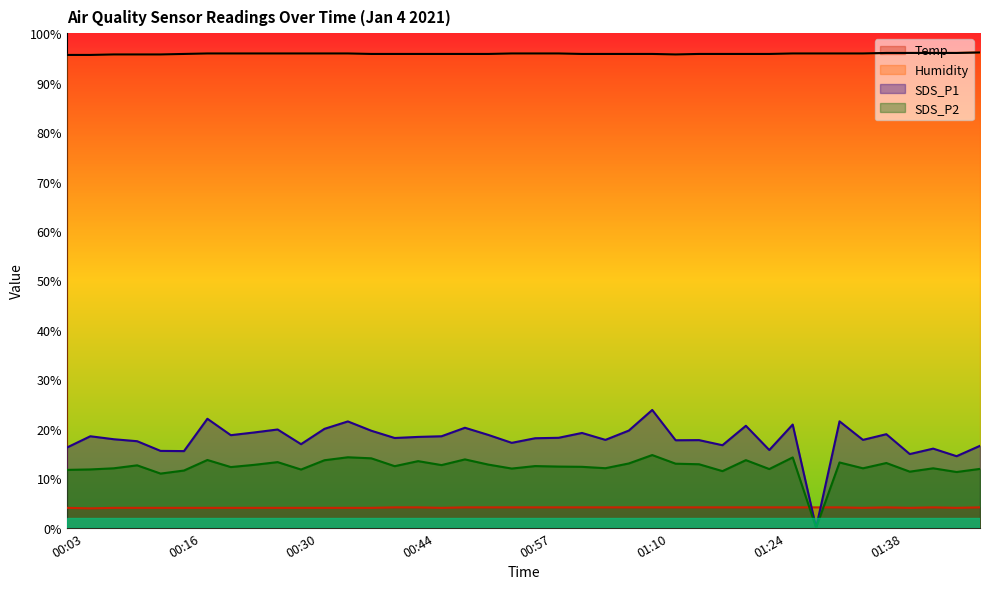

Reading left to right, transcribe all the data shown in this chart.

Temp: 4.0	3.9	4.0	4.0	4.0	4.0	4.0	4.0	4.0	4.0	4.0	4.0	4.0	4.0	4.1	4.1	4.0	4.1	4.1	4.1	4.1	4.1	4.1	4.1	4.1	4.1	4.1	4.1	4.1	4.1	4.1	4.1	4.1	4.1	4.0	4.1	4.0	4.1	4.0	4.1
Humidity: 95.6	95.6	95.7	95.7	95.7	95.8	95.9	95.9	95.9	95.9	95.9	95.9	95.9	95.8	95.8	95.8	95.8	95.8	95.8	95.9	95.9	95.9	95.8	95.8	95.8	95.8	95.7	95.8	95.8	95.8	95.8	95.9	95.9	95.9	95.9	96.0	96.0	96.0	96.0	96.1
SDS_P1: 16.2	18.5	17.9	17.5	15.5	15.5	22.0	18.7	19.2	19.9	16.9	20.0	21.5	19.6	18.1	18.4	18.5	20.2	18.8	17.1	18.1	18.2	19.1	17.8	19.6	23.8	17.7	17.7	16.7	20.6	15.7	20.9	0.0	21.5	17.8	18.9	14.9	16.0	14.4	16.6
SDS_P2: 11.7	11.8	12.0	12.6	10.9	11.6	13.7	12.2	12.7	13.2	11.8	13.6	14.2	14.0	12.4	13.4	12.7	13.8	12.8	11.9	12.4	12.3	12.3	12.0	13.0	14.7	12.9	12.8	11.4	13.7	11.8	14.2	0.0	13.2	12.0	13.1	11.3	12.0	11.2	11.9